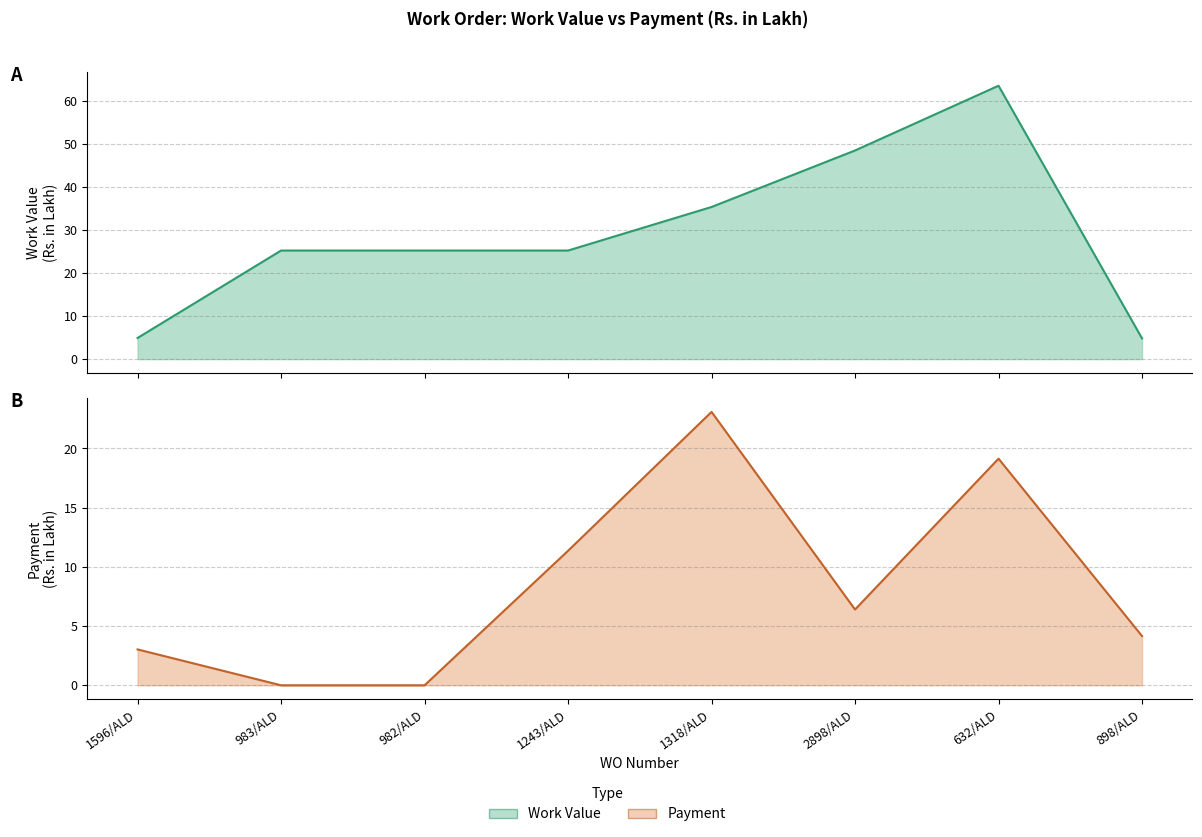

Does the chart display data point markers on the line(s)?

No